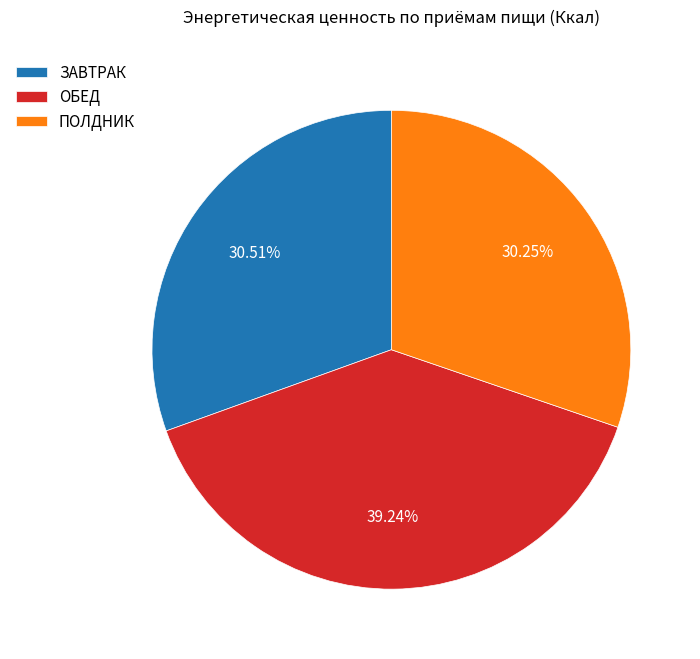

How much of the chart is everything except ПОЛДНИК?

69.8%